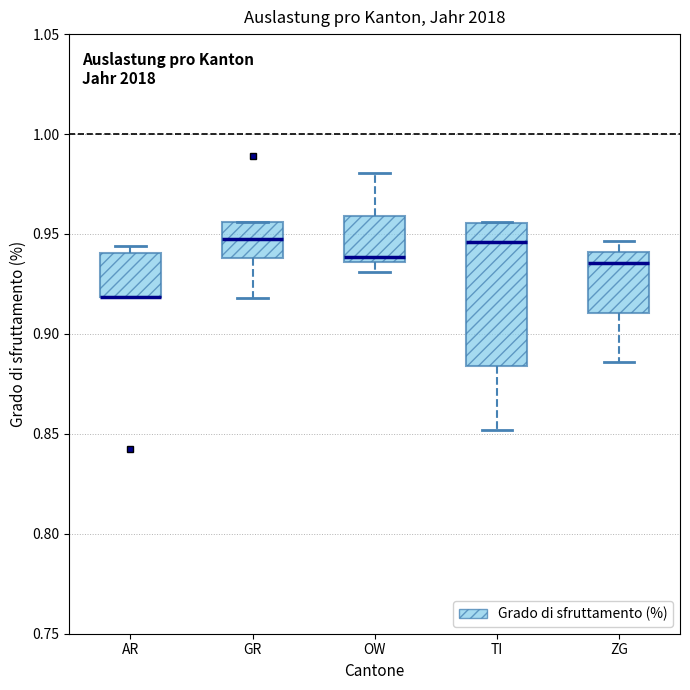

Where is the lower edge of the box for OW on the y-axis? The values are not printed on the chart, so give them approximately, as read against the axis.

0.935